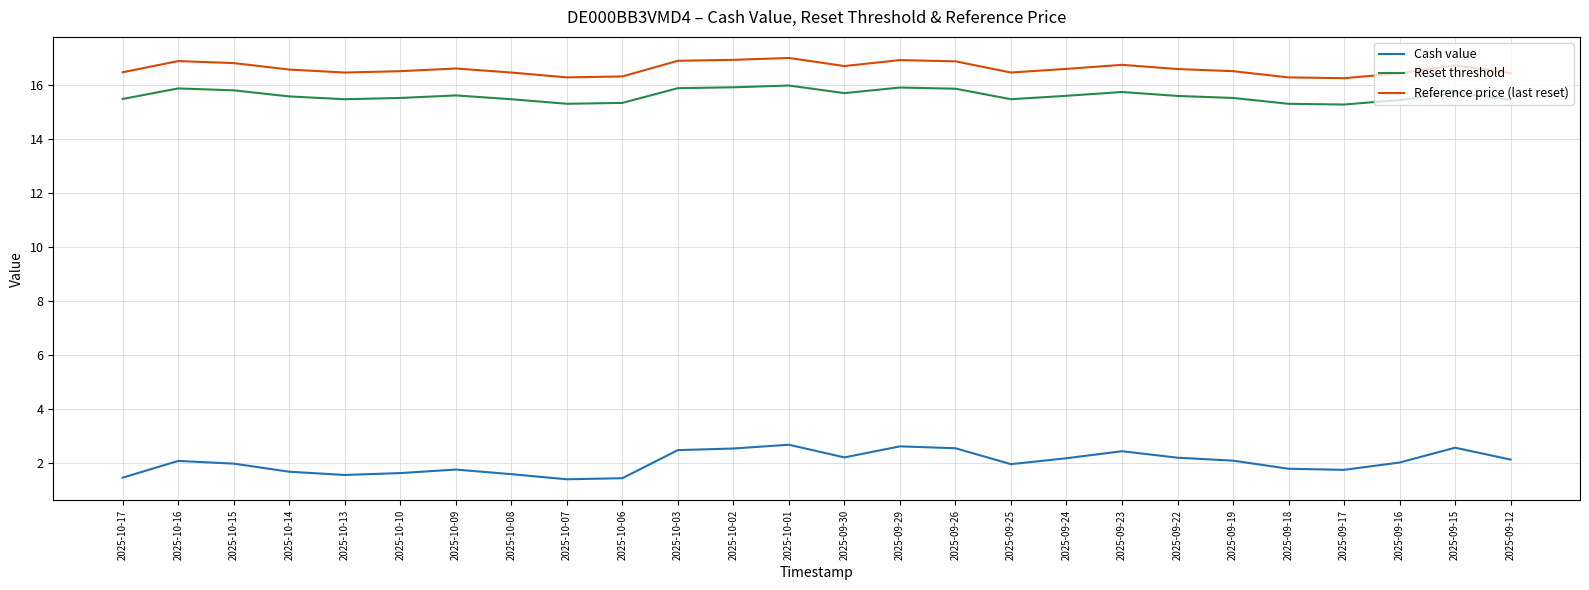

What is the average value of the Cash value series?

2.0